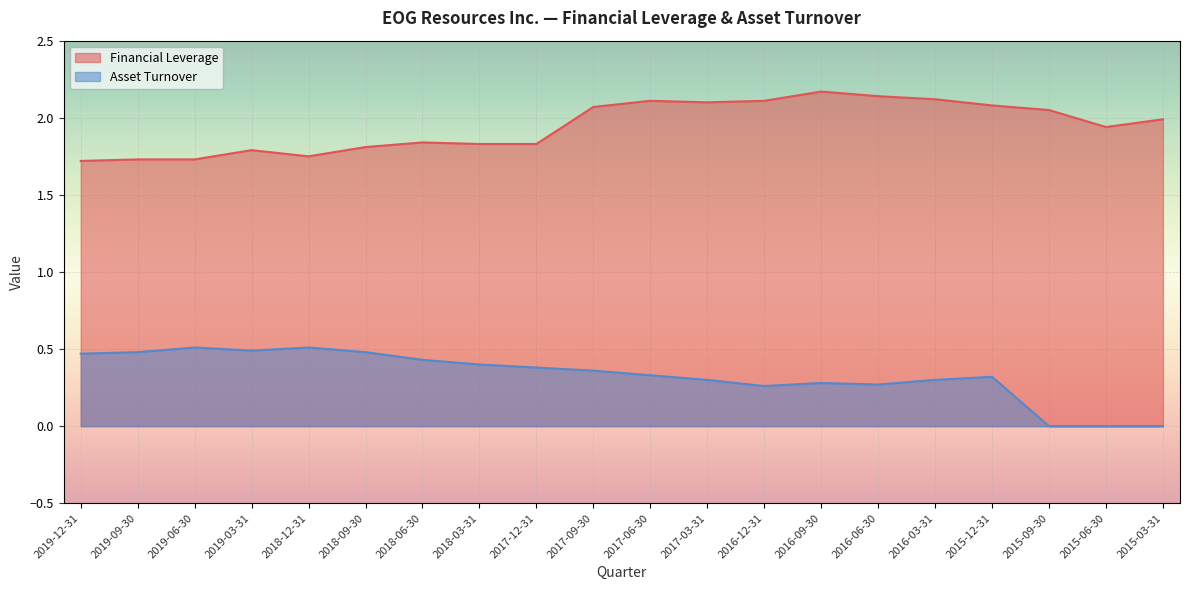

What is the sum of the Financial Leverage values at 2019-03-31 and 2019-06-30?

3.5